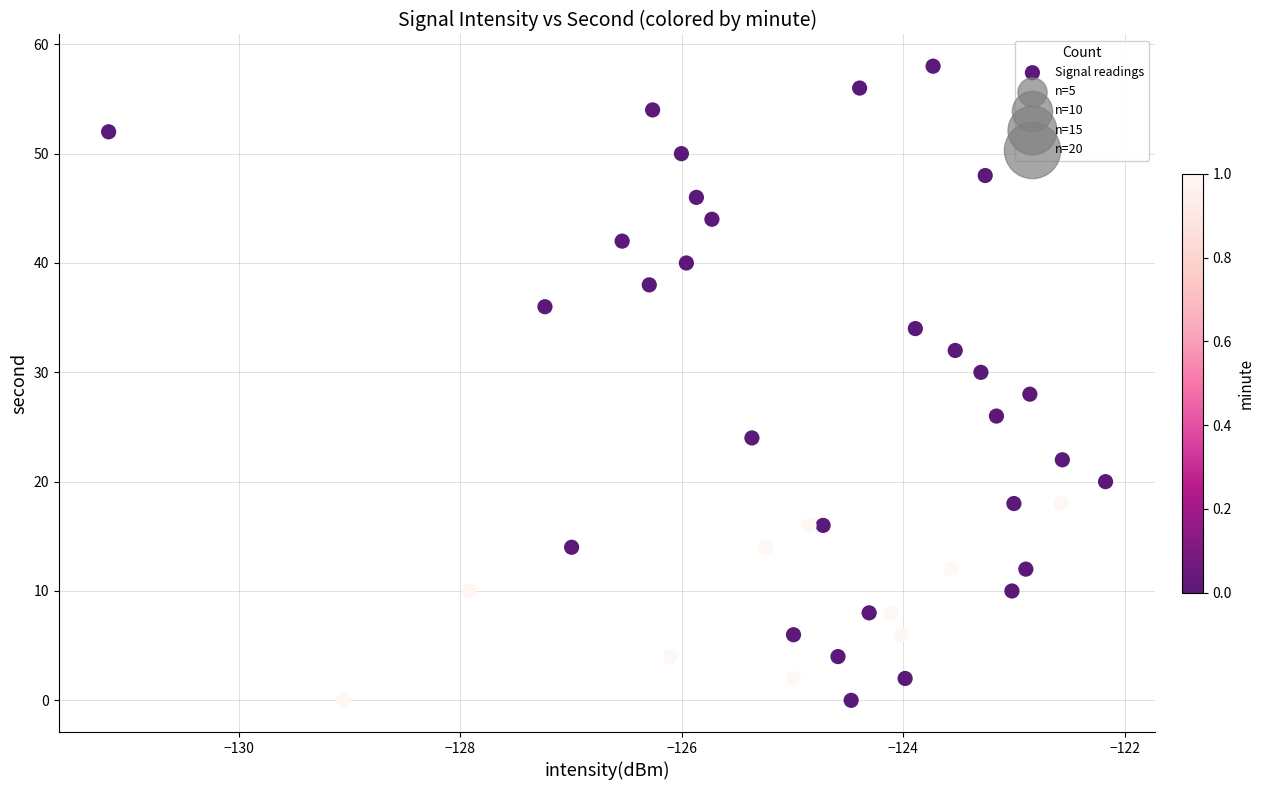

What is the range of Y values (max minus min)?

58